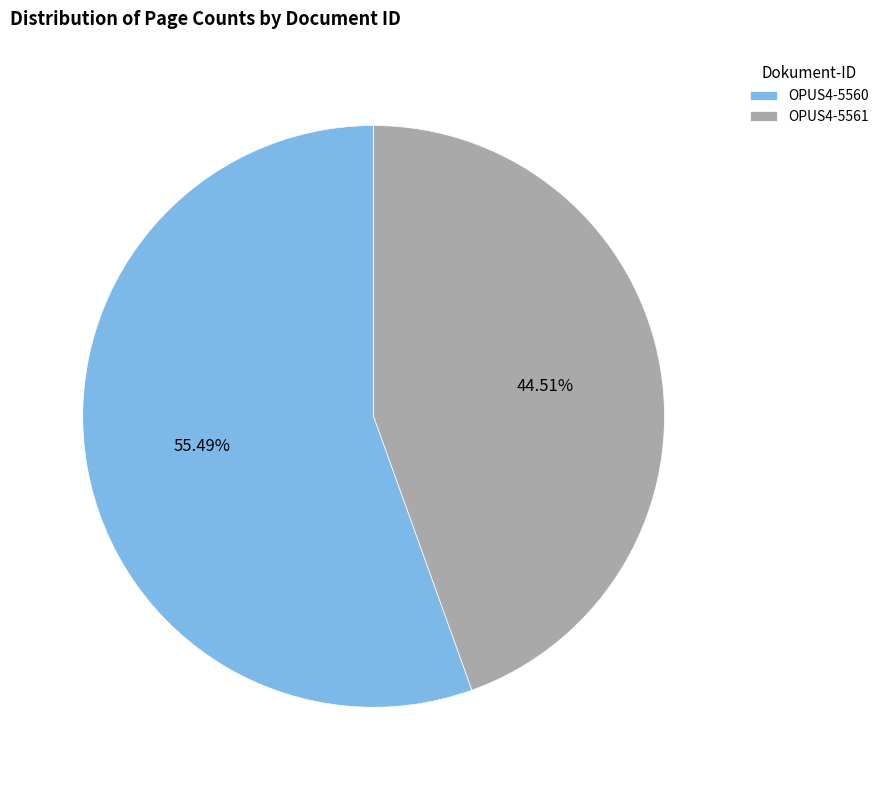

Is the sum of OPUS4-5561 and OPUS4-5560 greater than half?

Yes